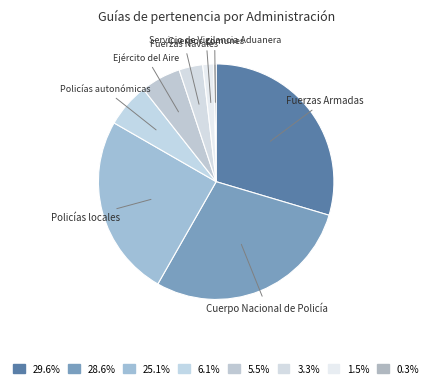

Does any single category account for the majority?

No